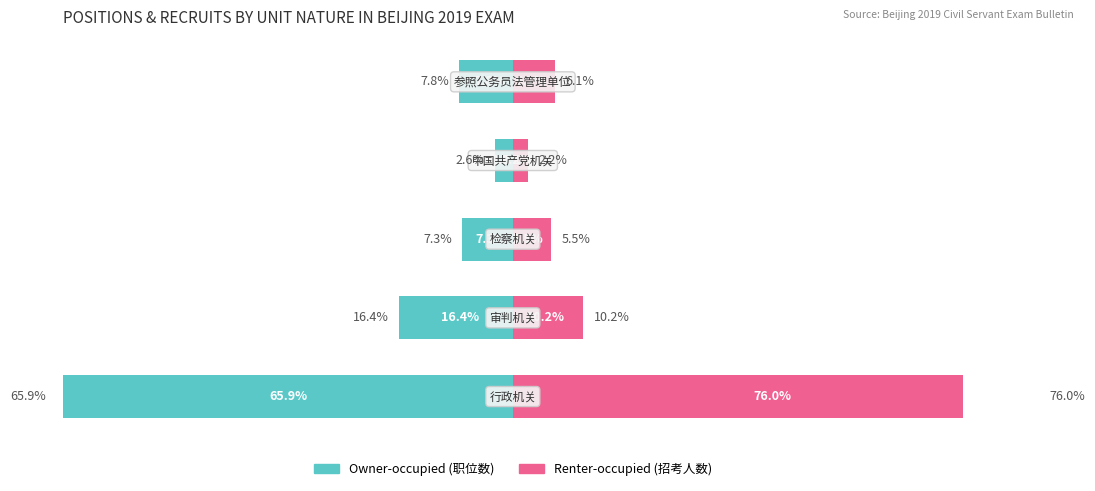

Which series has the widest spread of values?

Renter-occupied